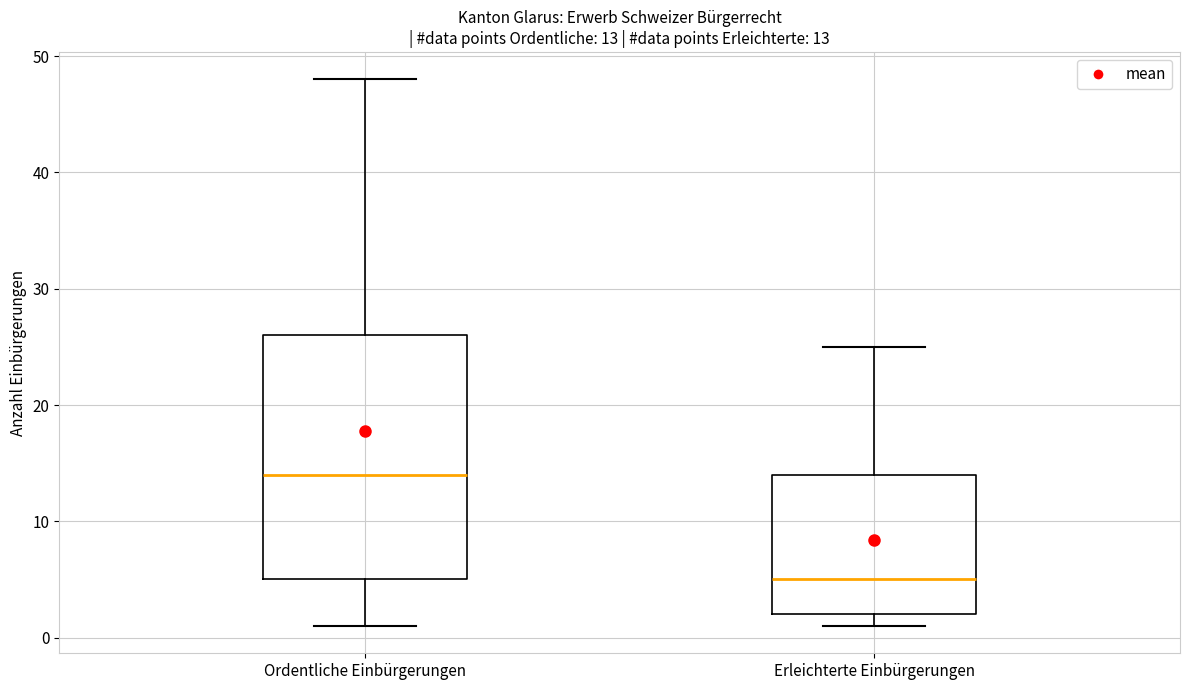

Which box has the lowest median line?

Erleichterte Einbürgerungen